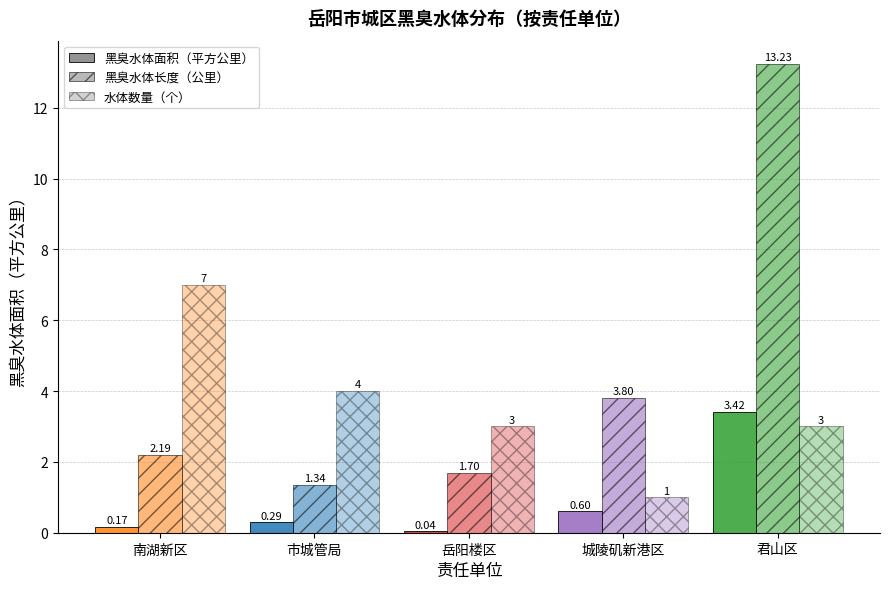

Which label corresponds to the largest value in the chart?

君山区